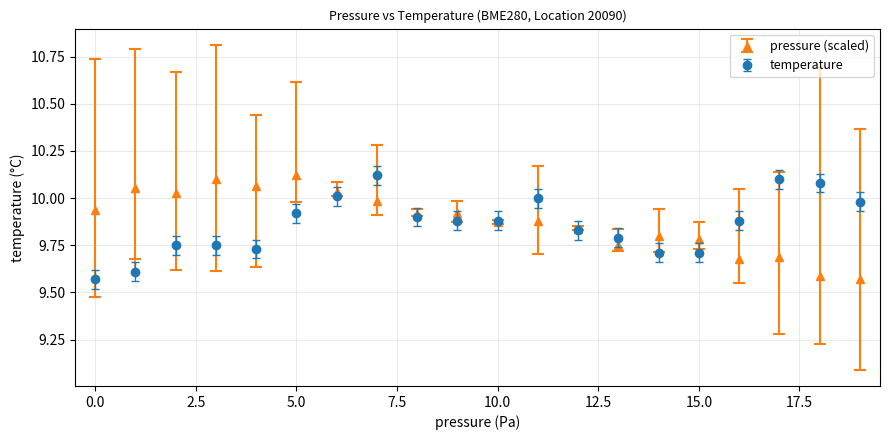

True or false: pressure (scaled) has more than 1 interior local peaks.

True